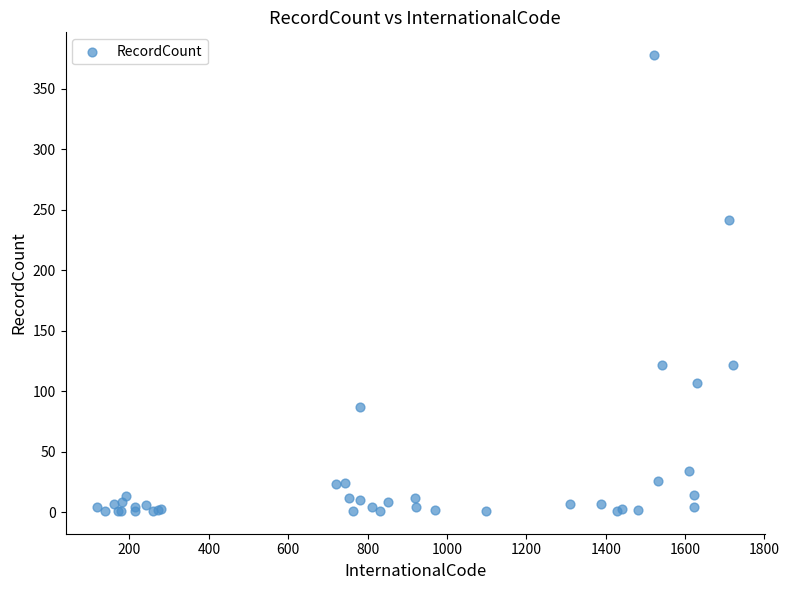

What Y value in the scatter plot is closest to 189?

242